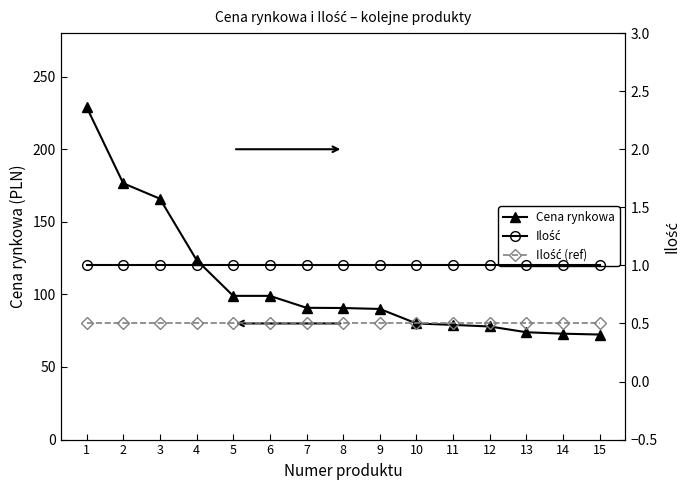

Count the number of categories in the chart.

15